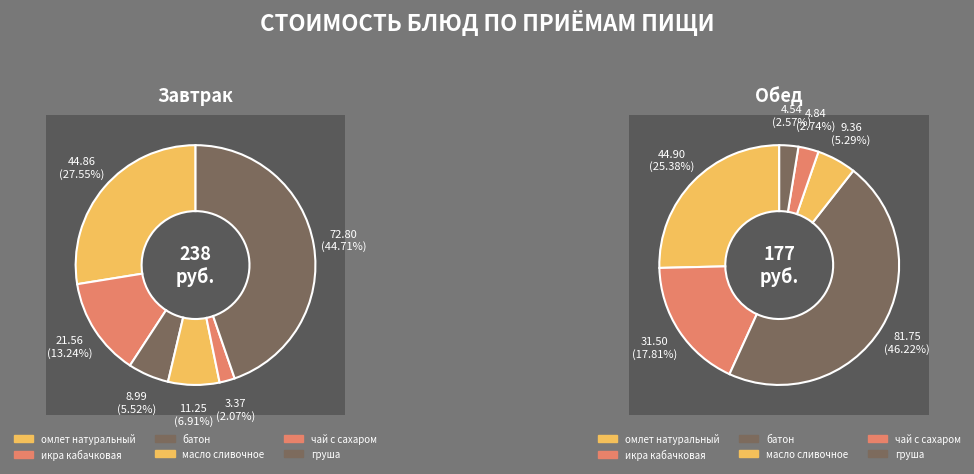

To the nearest percent, what is the average slice percentage?

17%